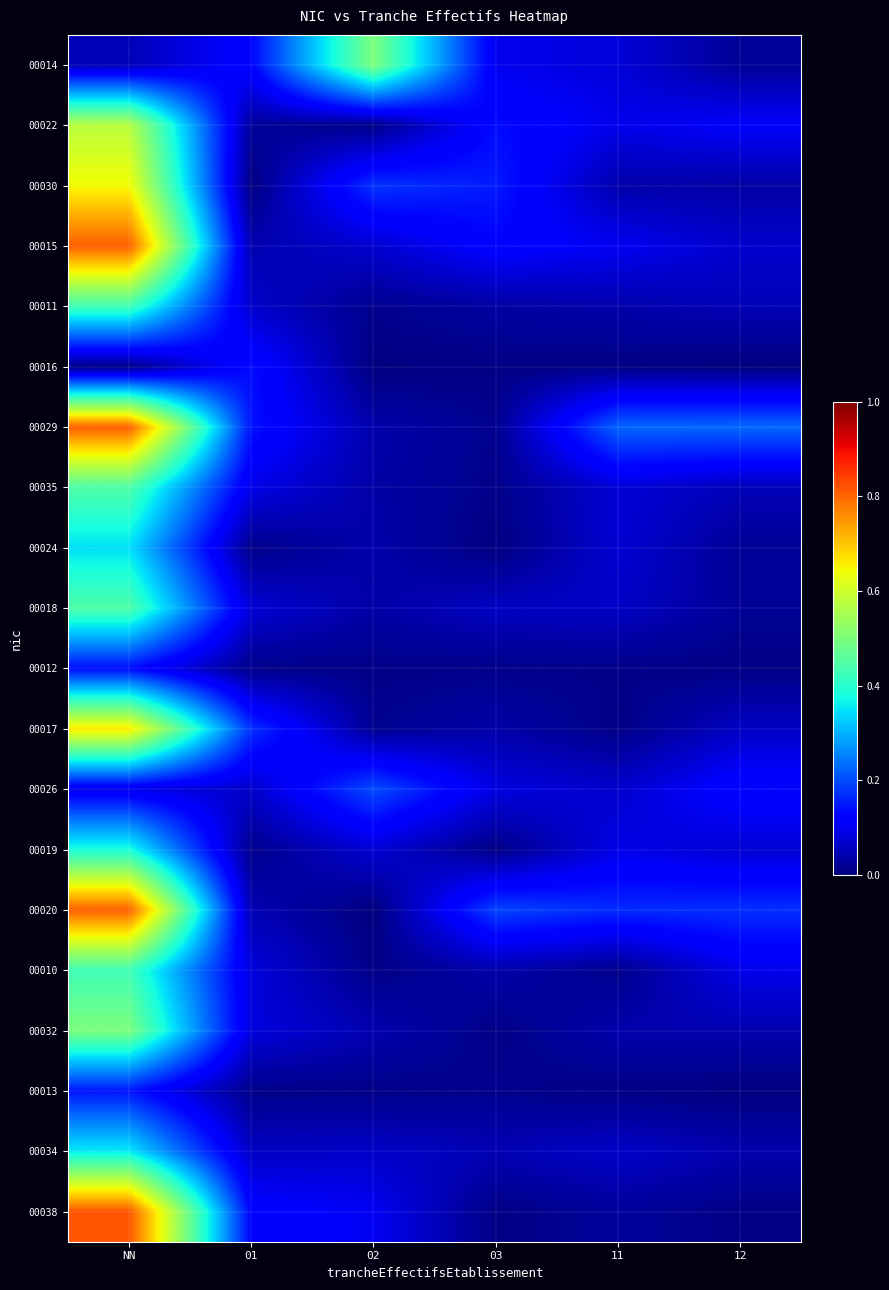

What is the total value across all series at NN?

8.9